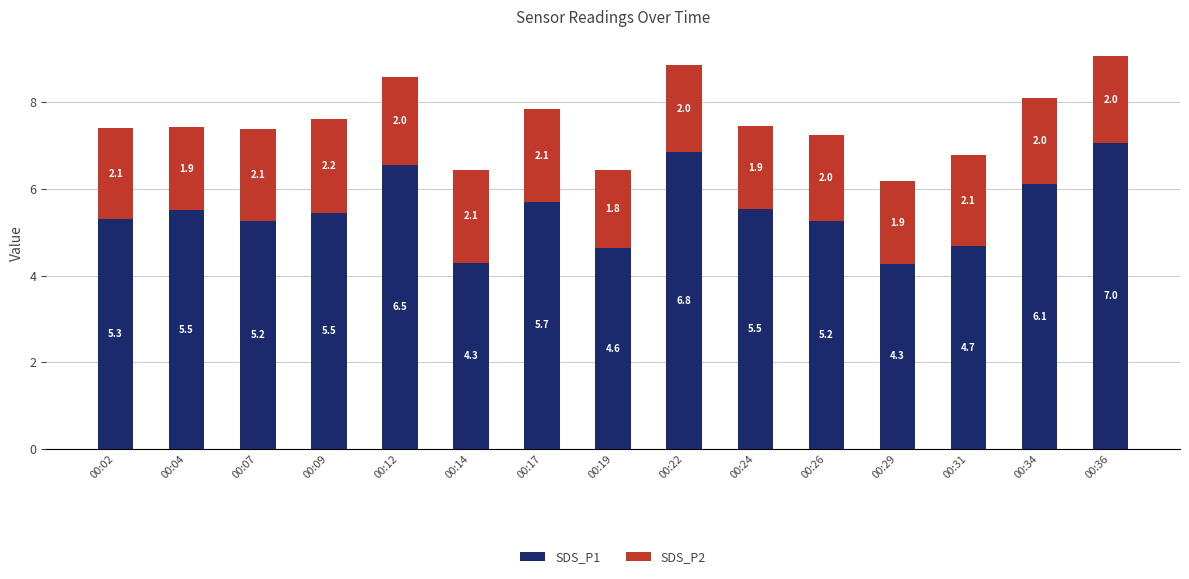

Which category has the highest value in the SDS_P1 series?

00:36